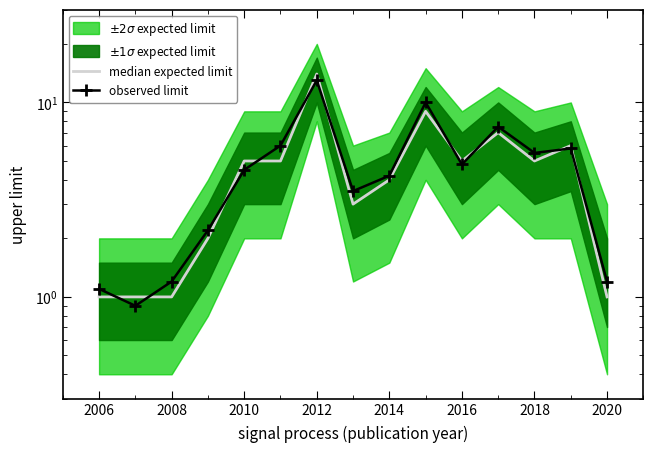

The value of median expected limit at 2010 is 1.3. True or false?

False